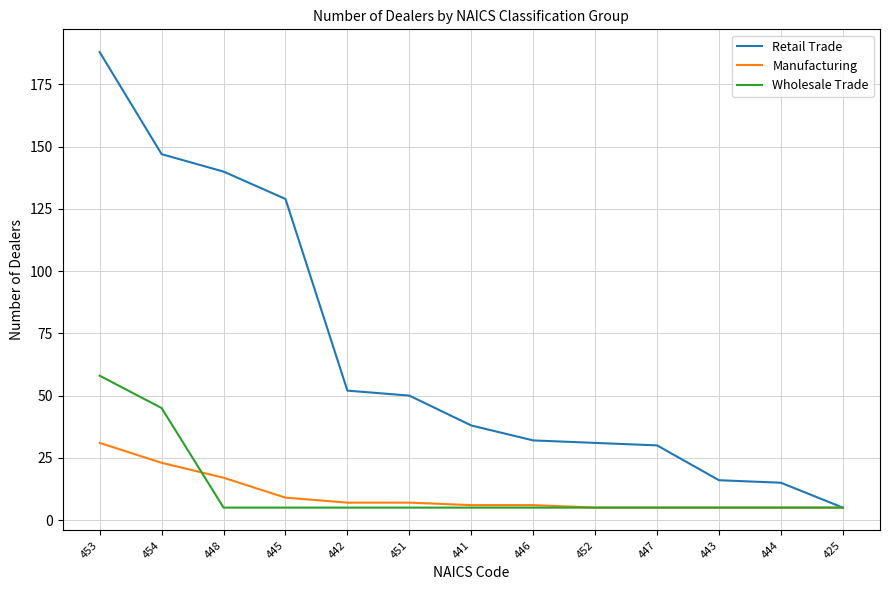

What is the sum of the Retail Trade values at 442 and 425?

57